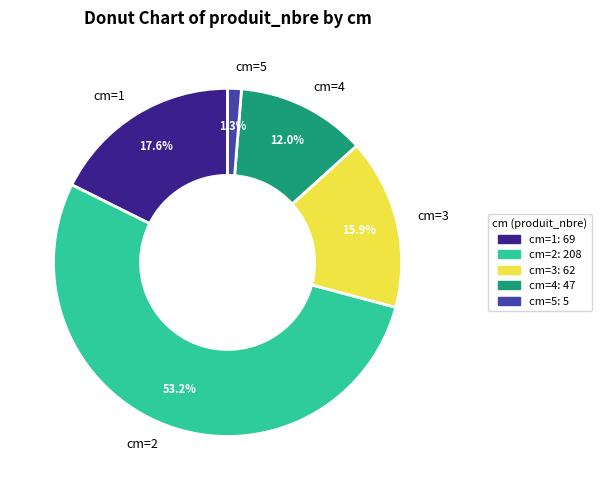

Do cm=5 and cm=3 together represent more than half of the pie?

No